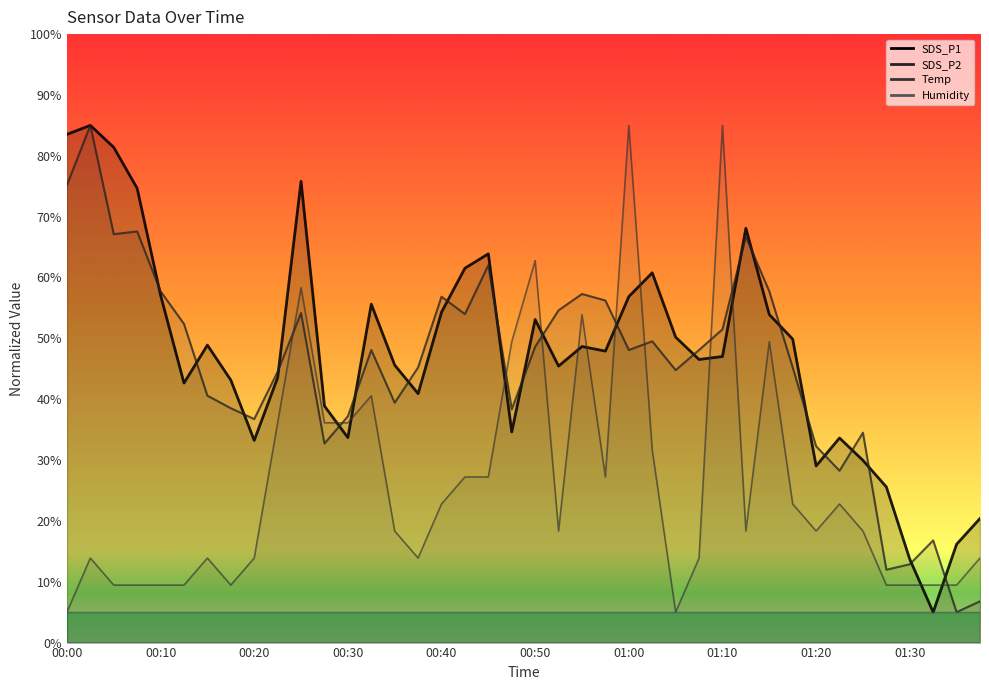

How many intersections are there between SDS_P2 and SDS_P1?

22